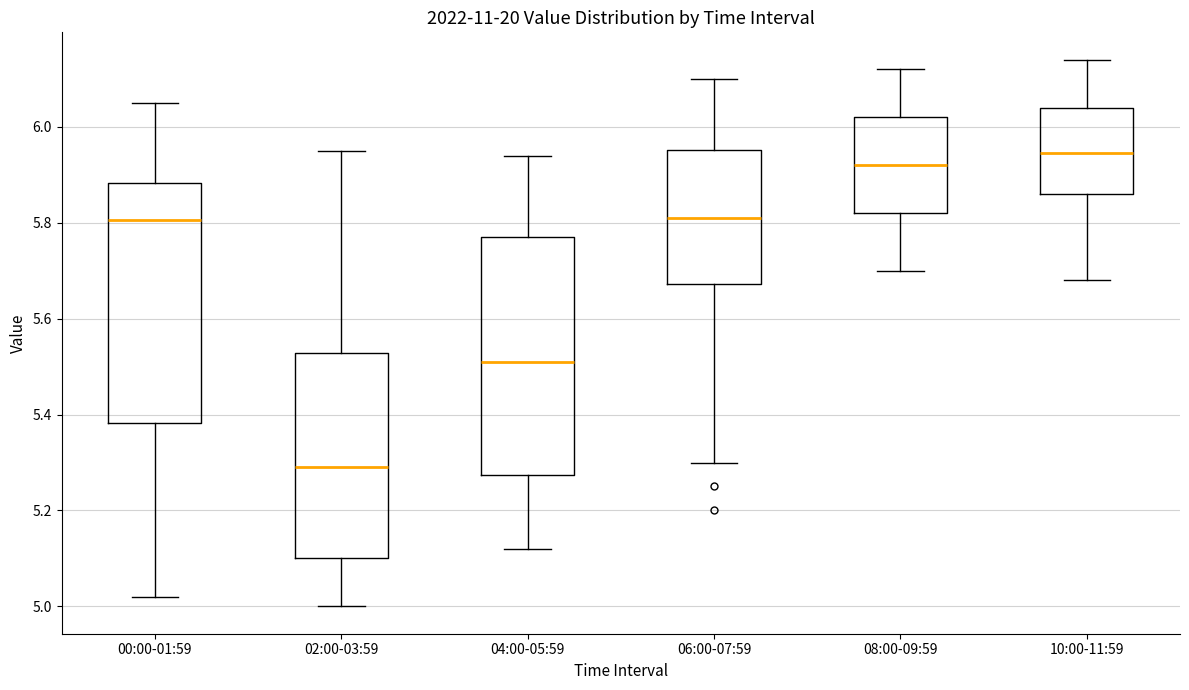

Reading left to right, transcribe this box plot: for each box, give where its median line is, the range the box spans, and where its two whiskers end, as read against the y-axis. The values are not printed on the chart, so give them approximately, as read against the axis.

00:00-01:59: median 5.80, box 5.38 to 5.88, whiskers 5.02 to 6.06
02:00-03:59: median 5.30, box 5.10 to 5.52, whiskers 5.00 to 5.96
04:00-05:59: median 5.52, box 5.28 to 5.78, whiskers 5.12 to 5.94
06:00-07:59: median 5.82, box 5.68 to 5.96, whiskers 5.30 to 6.10
08:00-09:59: median 5.92, box 5.82 to 6.02, whiskers 5.70 to 6.12
10:00-11:59: median 5.94, box 5.86 to 6.04, whiskers 5.68 to 6.14